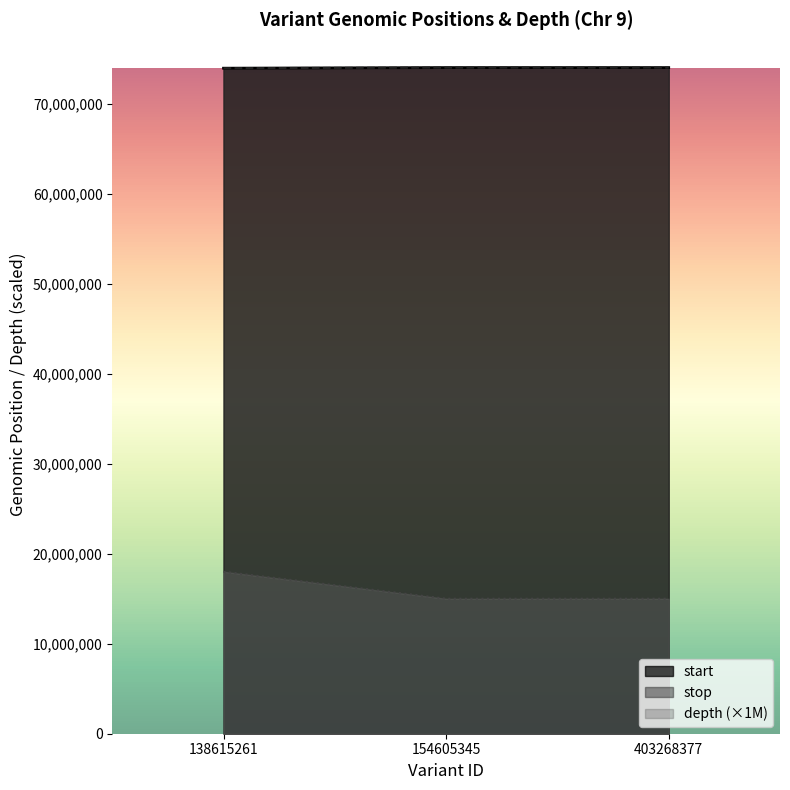

Between 403268377 and 138615261, which is larger?

403268377